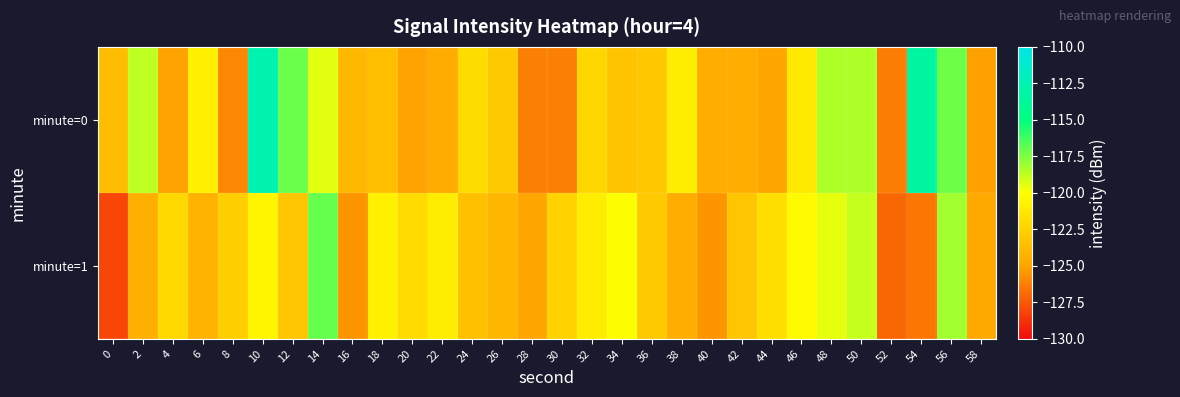

List the series in order of their overall mean, highest first.

minute=0, minute=1